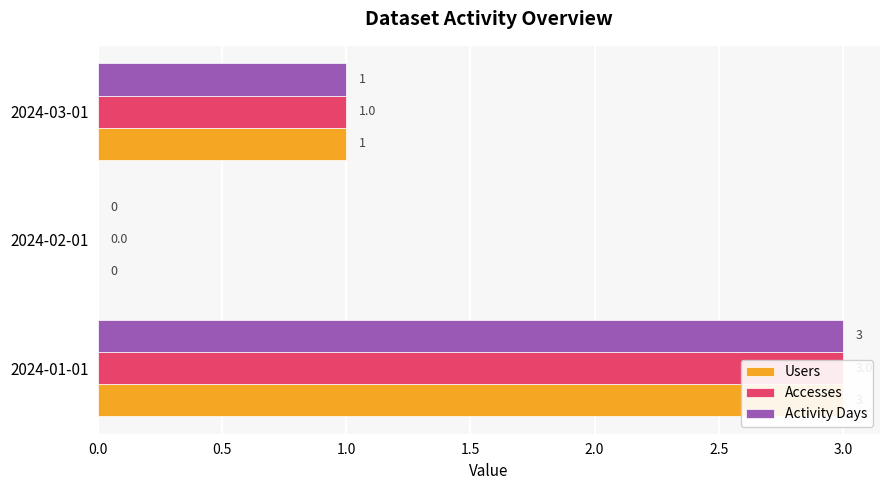

What is the value of the Users bar at the 3rd from the left?

1